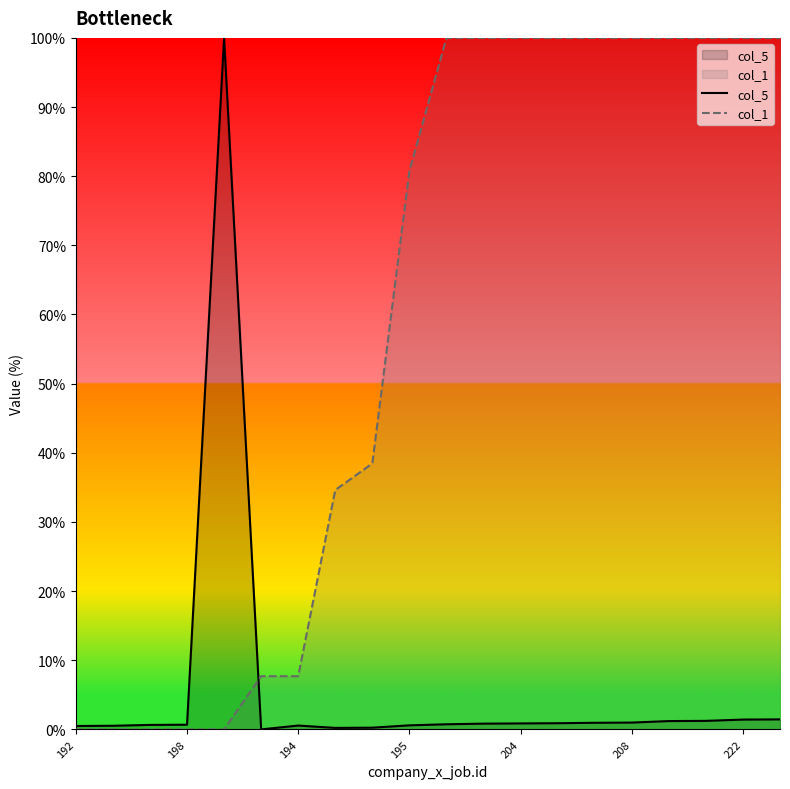

What is the difference between the maximum and minimum values in the col_1 series?

100.0